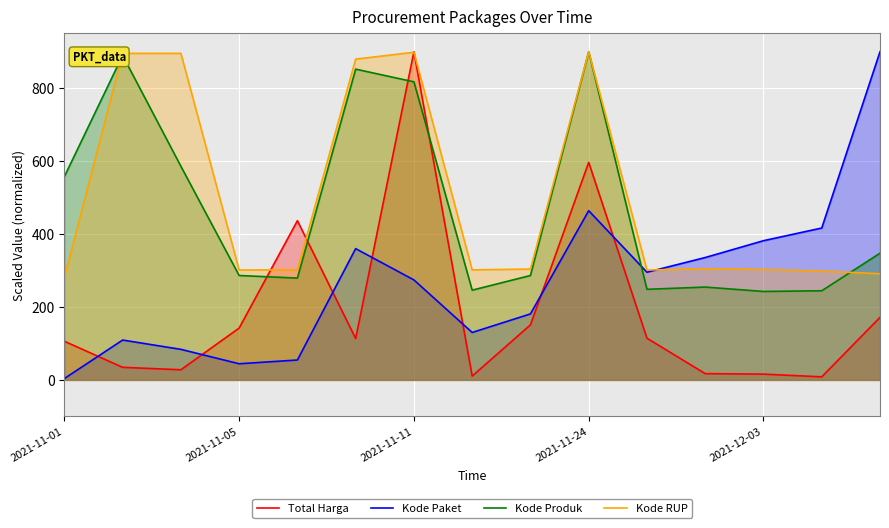

How many data points does each series have?

15